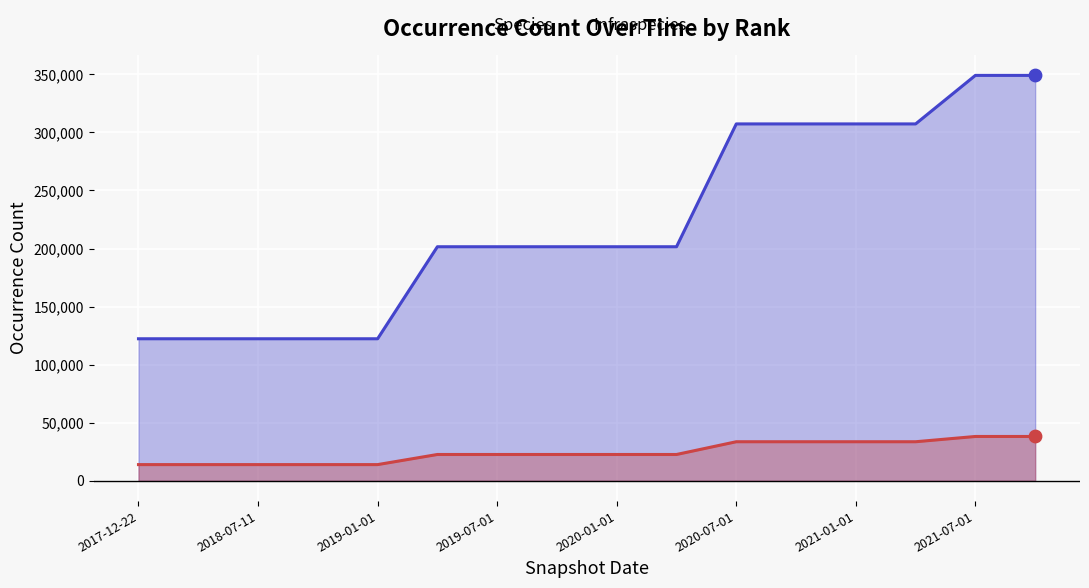

What is the total value across all series at 13?

340934